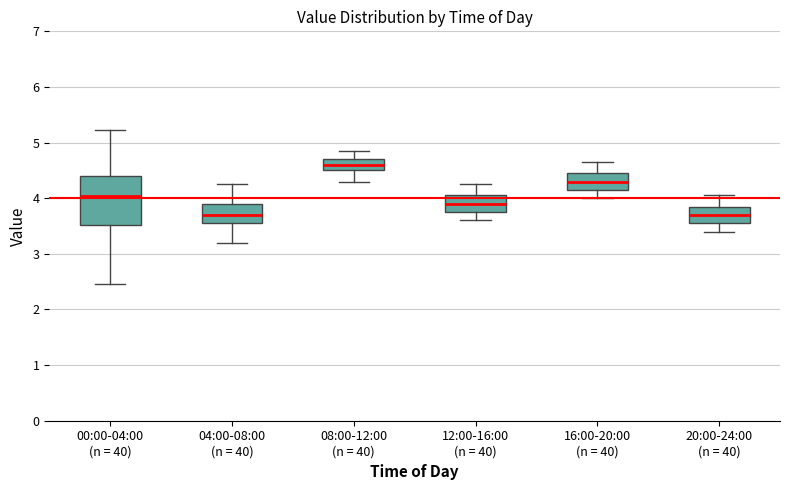

Where does the median line of the box for 00:00-04:00 (n = 40) sit on the y-axis? The values are not printed on the chart, so give them approximately, as read against the axis.

4.0